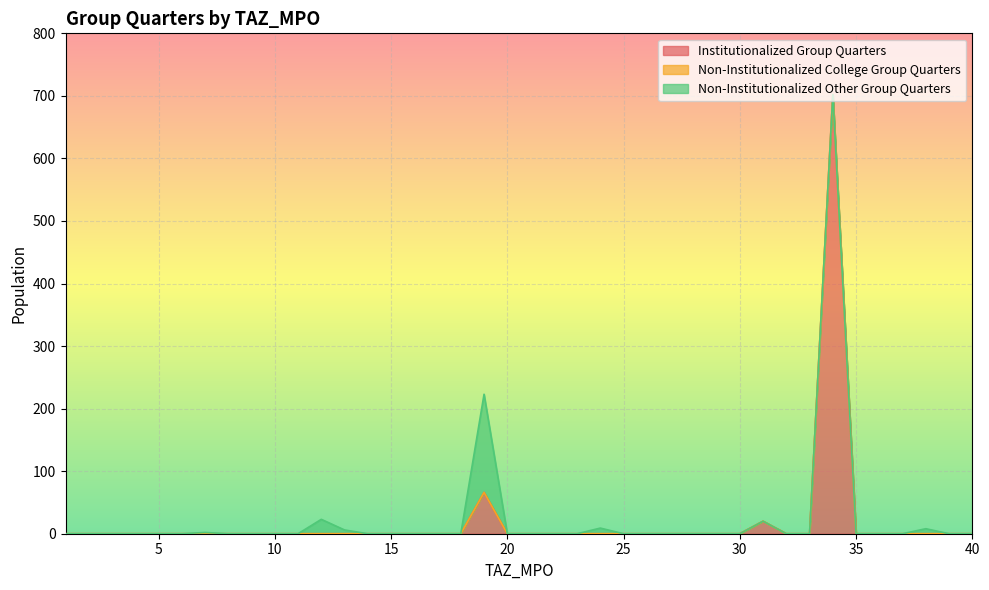

Rank the series by their average value, from lowest to highest.

Non-Institutionalized College Group Quarters, Non-Institutionalized Other Group Quarters, Institutionalized Group Quarters